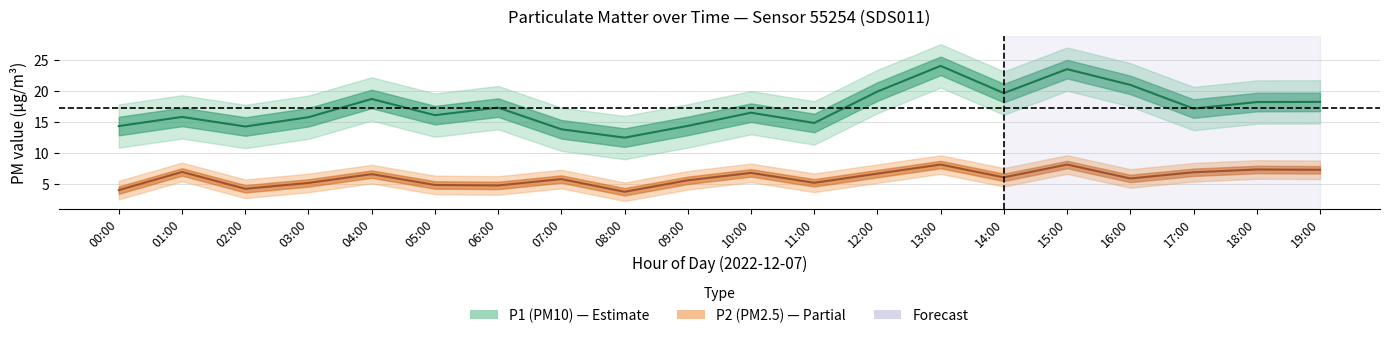

What is the label of the 17th point from the left?

16:00